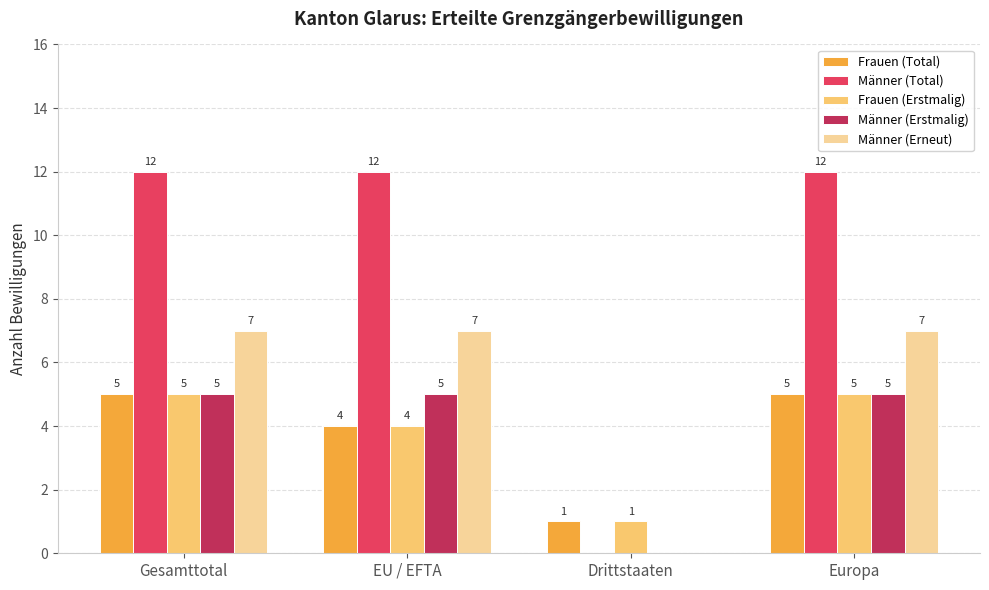

Reading left to right, extract all data points from this chart.

Frauen (Total): Gesamttotal=5	EU / EFTA=4	Drittstaaten=1	Europa=5
Männer (Total): Gesamttotal=12	EU / EFTA=12	Drittstaaten=0	Europa=12
Frauen (Erstmalig): Gesamttotal=5	EU / EFTA=4	Drittstaaten=1	Europa=5
Männer (Erstmalig): Gesamttotal=5	EU / EFTA=5	Drittstaaten=0	Europa=5
Männer (Erneut): Gesamttotal=7	EU / EFTA=7	Drittstaaten=0	Europa=7